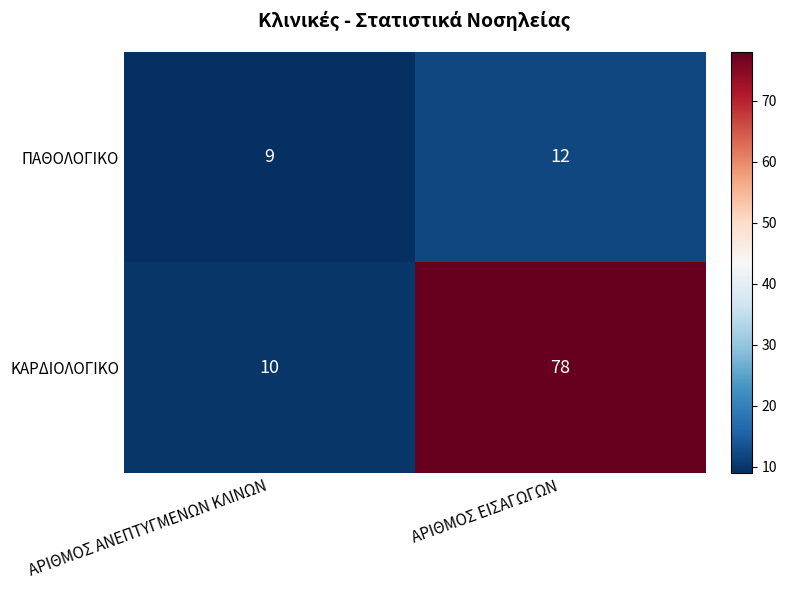

What is the maximum value shown in the chart?

78